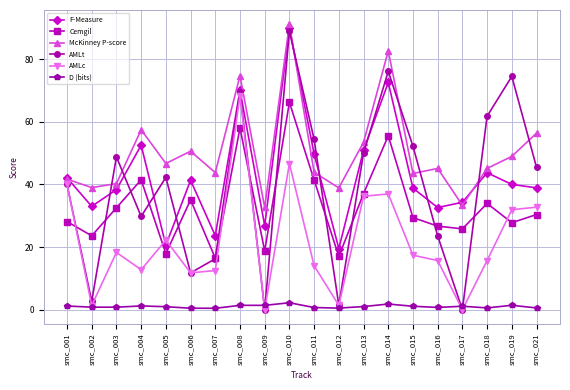

Which category has the highest value across all series?

smc_010